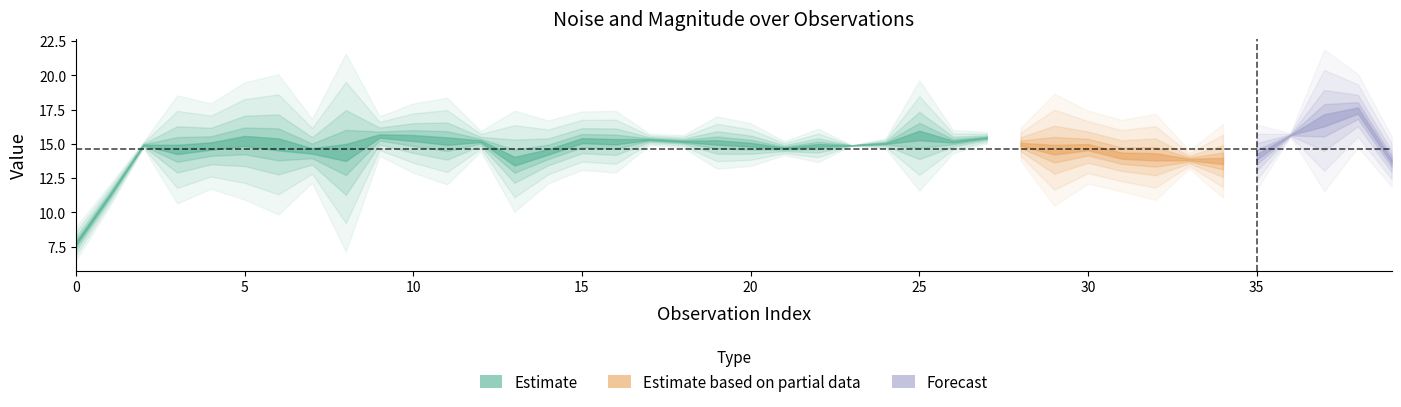

Does the chart display data point markers on the line(s)?

No